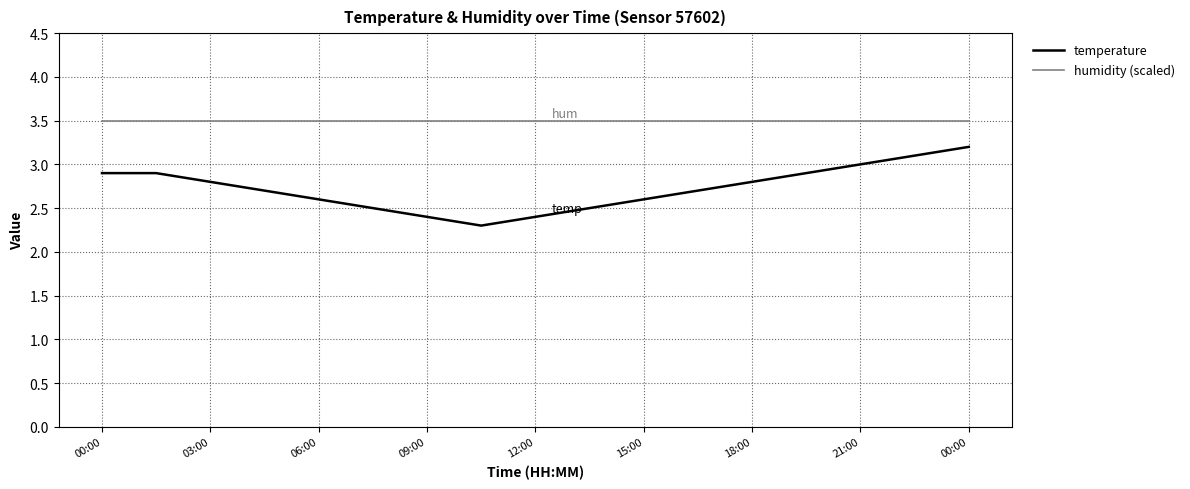

List the series in order of their peak value, lowest first.

temperature, humidity (scaled)